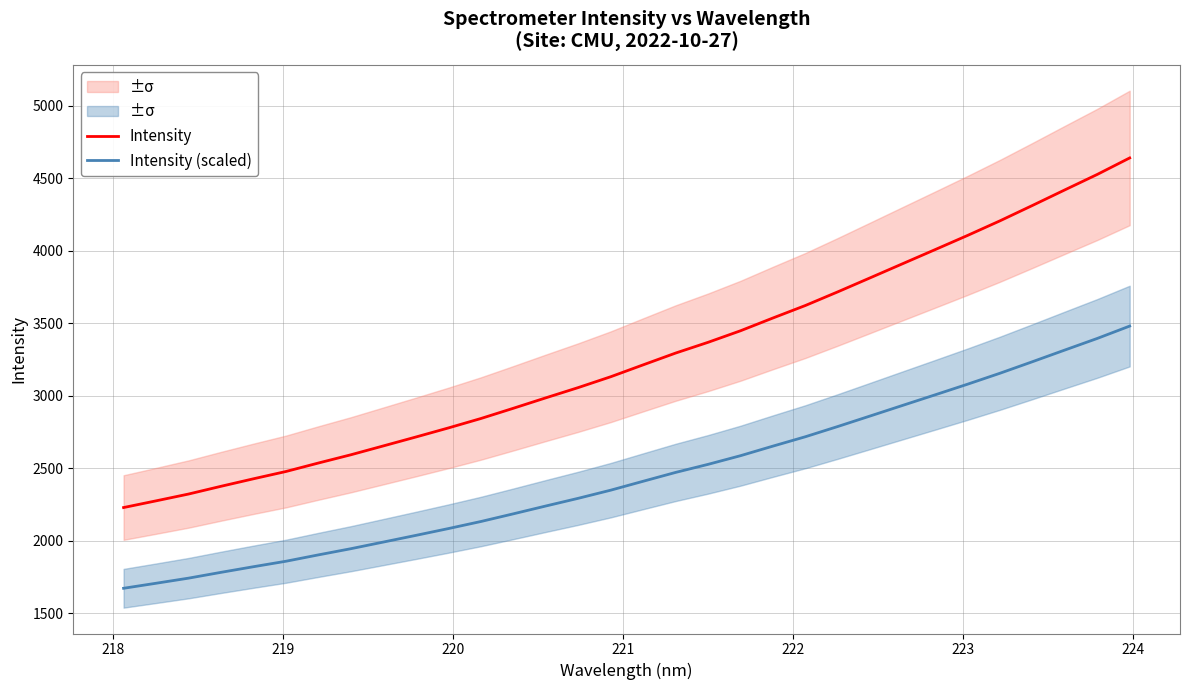

True or false: Intensity (scaled) and Intensity cross at least once.

False